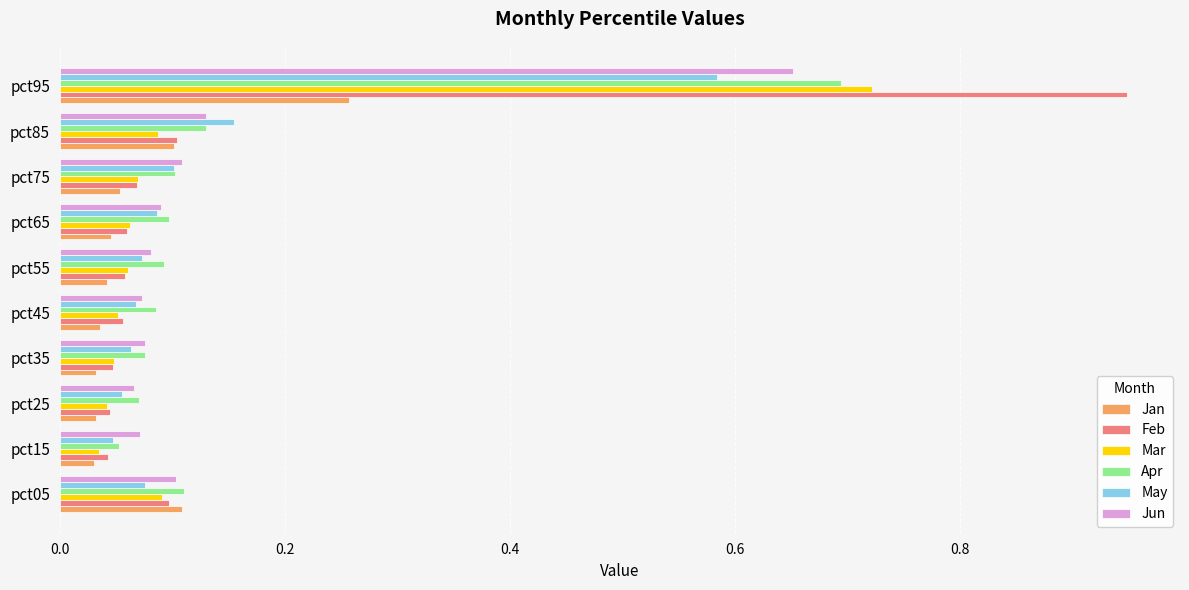

The value of Apr at pct25 is 0.1. True or false?

True